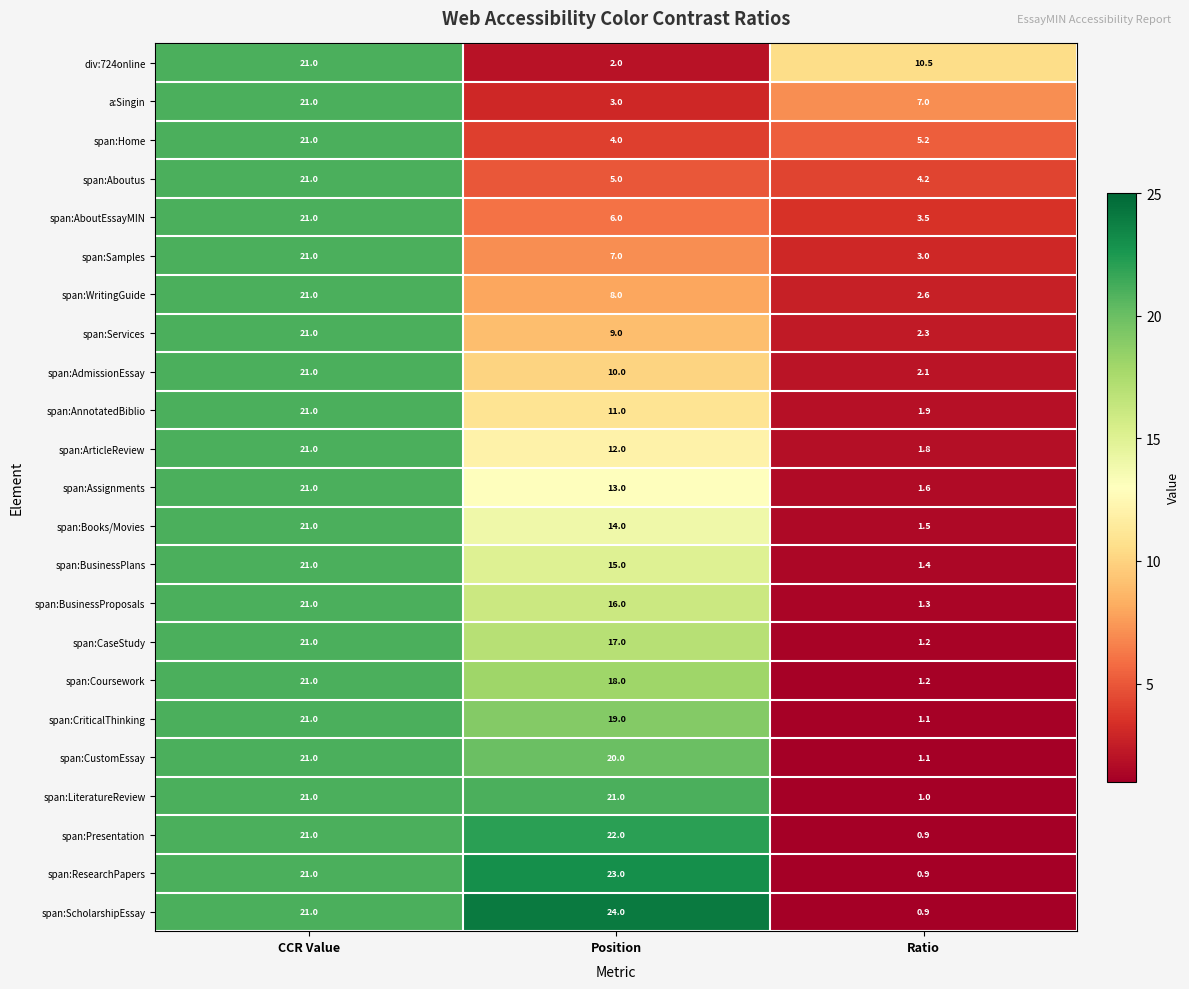

What is the approximate value of span:CriticalThinking at Ratio?

1.1